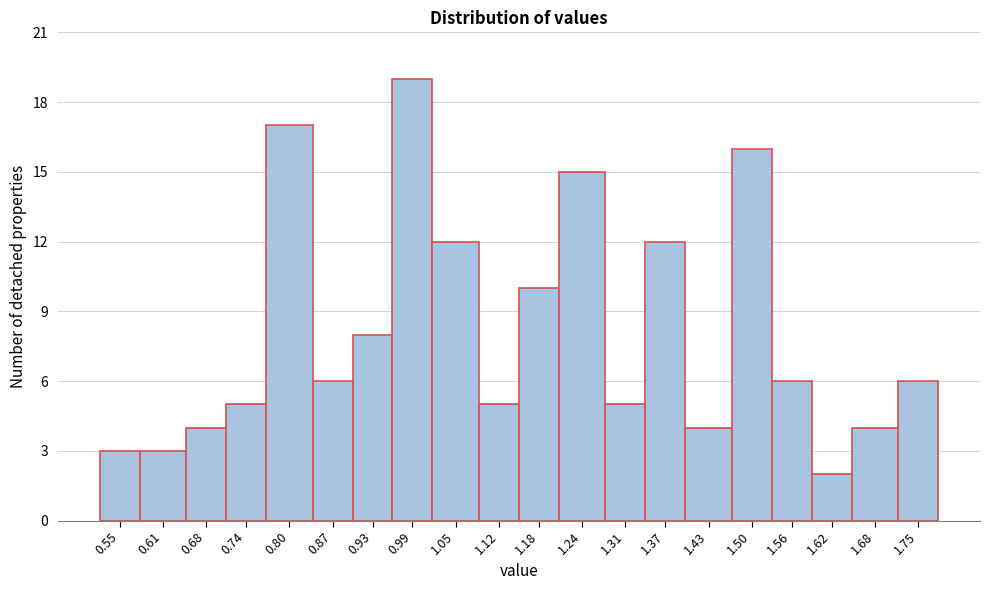

Reading left to right, extract all data points from this chart.

3	3	4	5	17	6	8	19	12	5	10	15	5	12	4	16	6	2	4	6